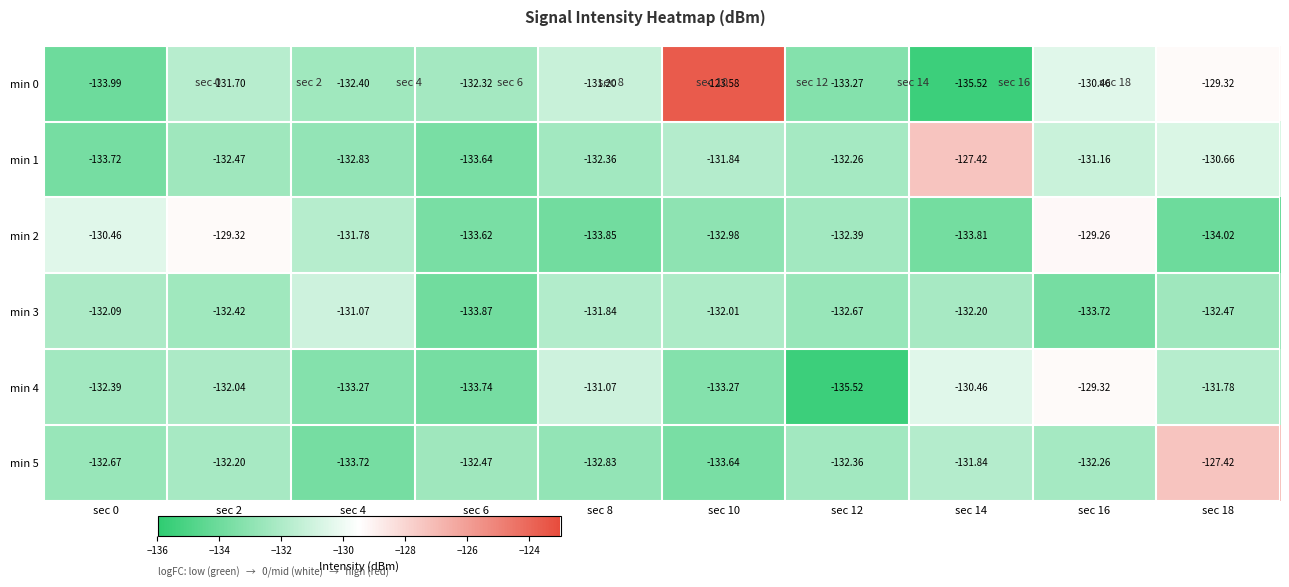

At which category is the sum across all series the highest?

sec 18